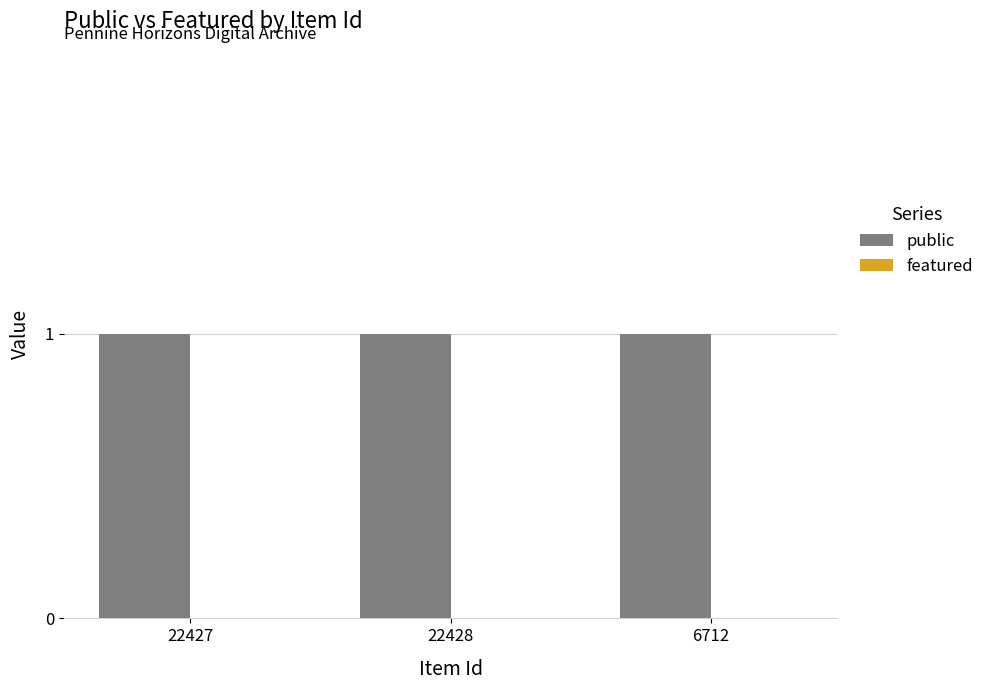

Is it true that public equals 1 at 22427?

True